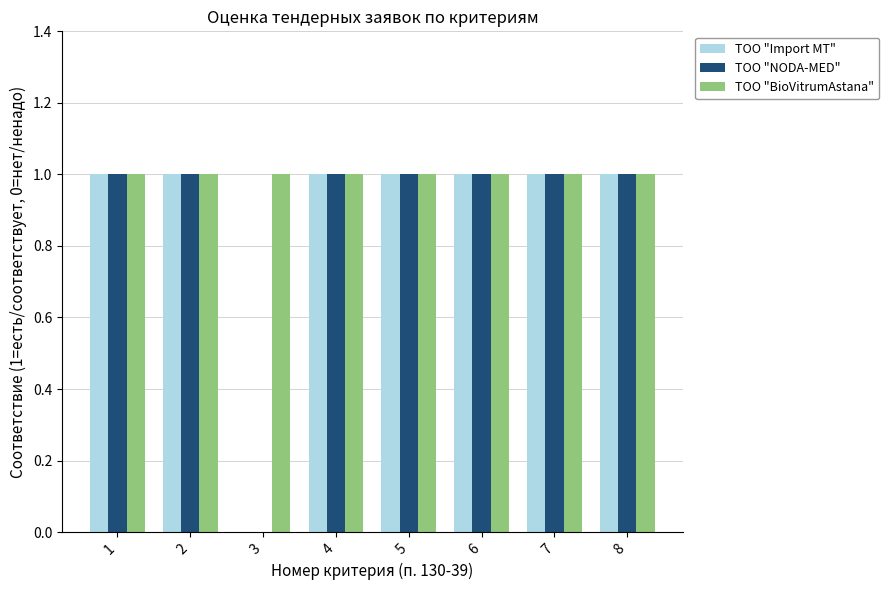

What is the total value across all series at 3?

1